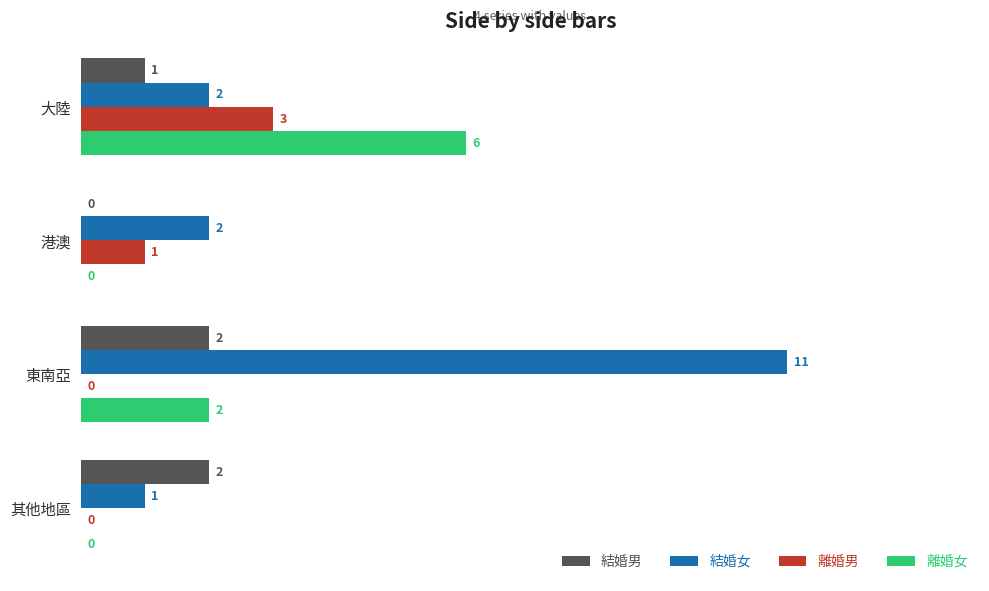

How many values in 離婚女 are above zero?

2